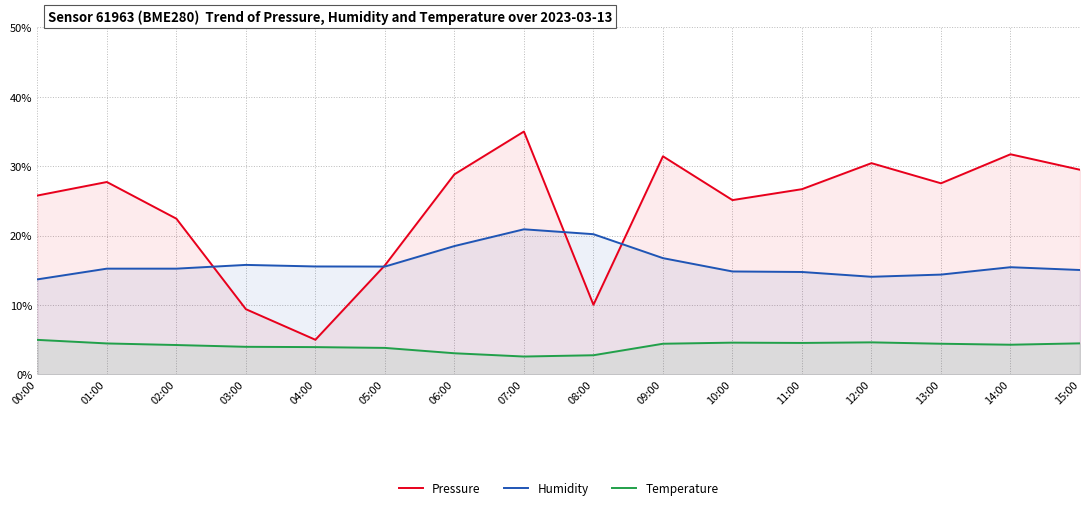

True or false: Humidity and Temperature cross at least once.

False